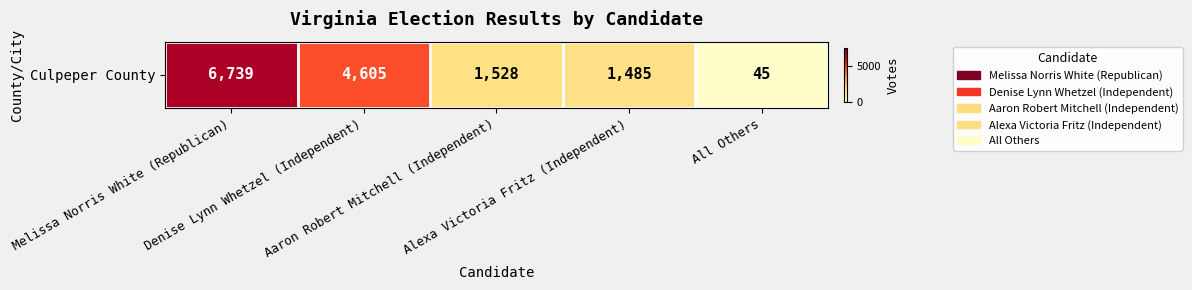

What is the change in value from Denise Lynn Whetzel (Independent) to All Others?

-4560